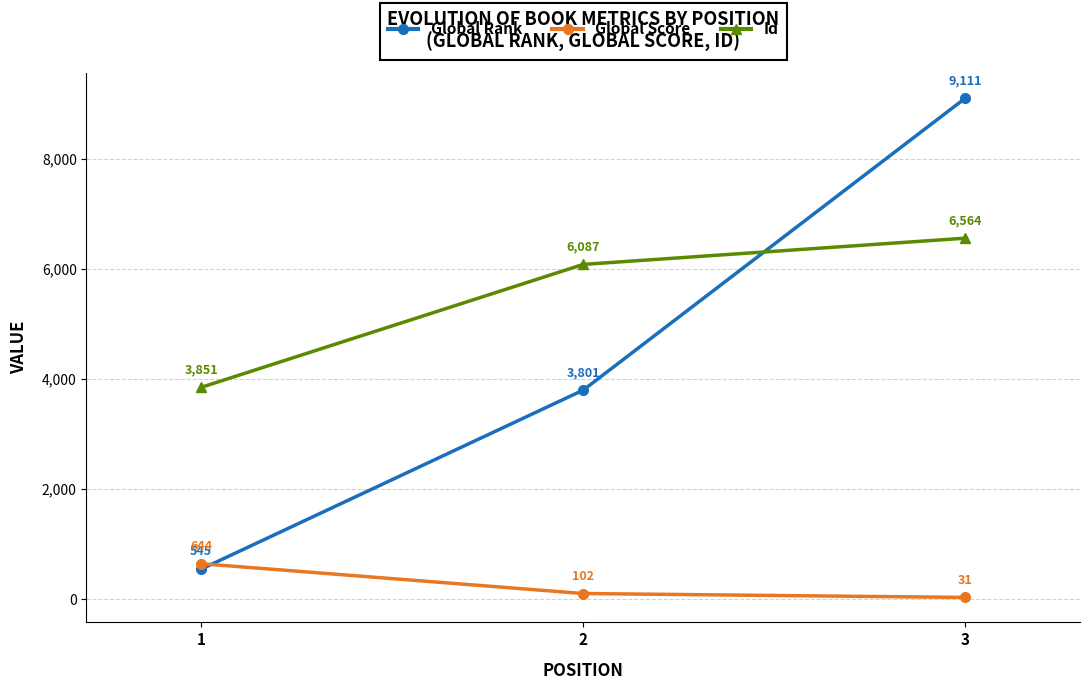

What value does the Global Score series have at 1, to the nearest 100?

600